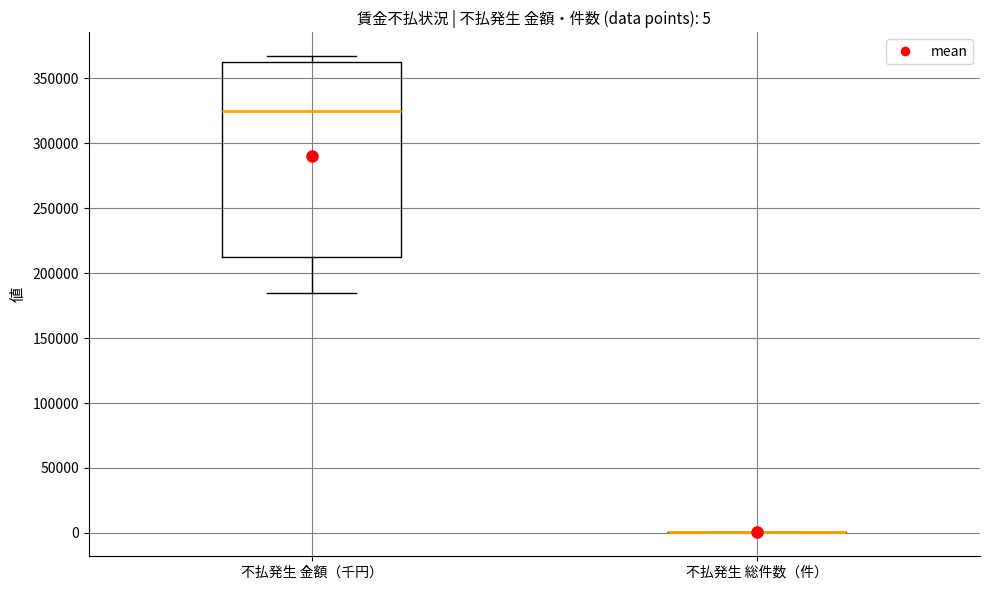

Which box is the tallest, from its lower edge to its upper edge?

不払発生 金額（千円）